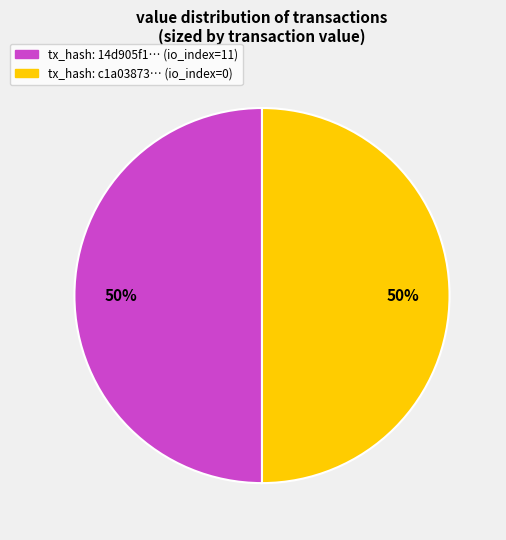

Approximately how many times larger is the value at tx_hash: c1a03873… (io_index=0) compared to tx_hash: 14d905f1… (io_index=11)?

1.0